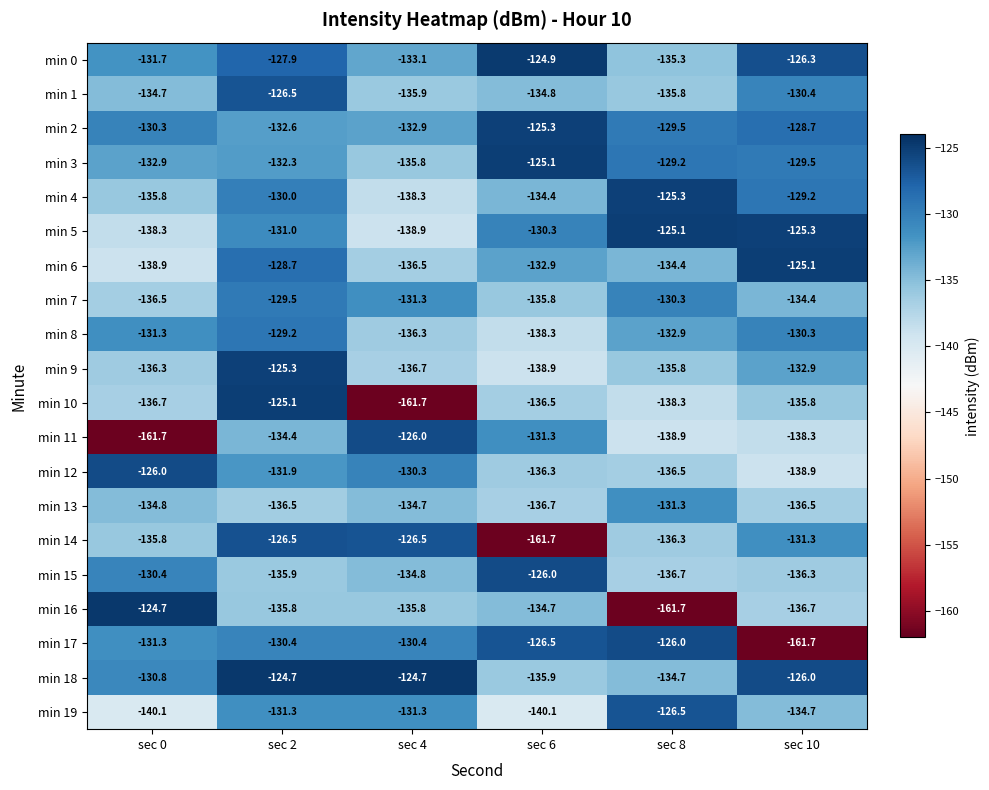

Is the value of min 8 at sec 6 greater than the value of min 13 at sec 2?

No